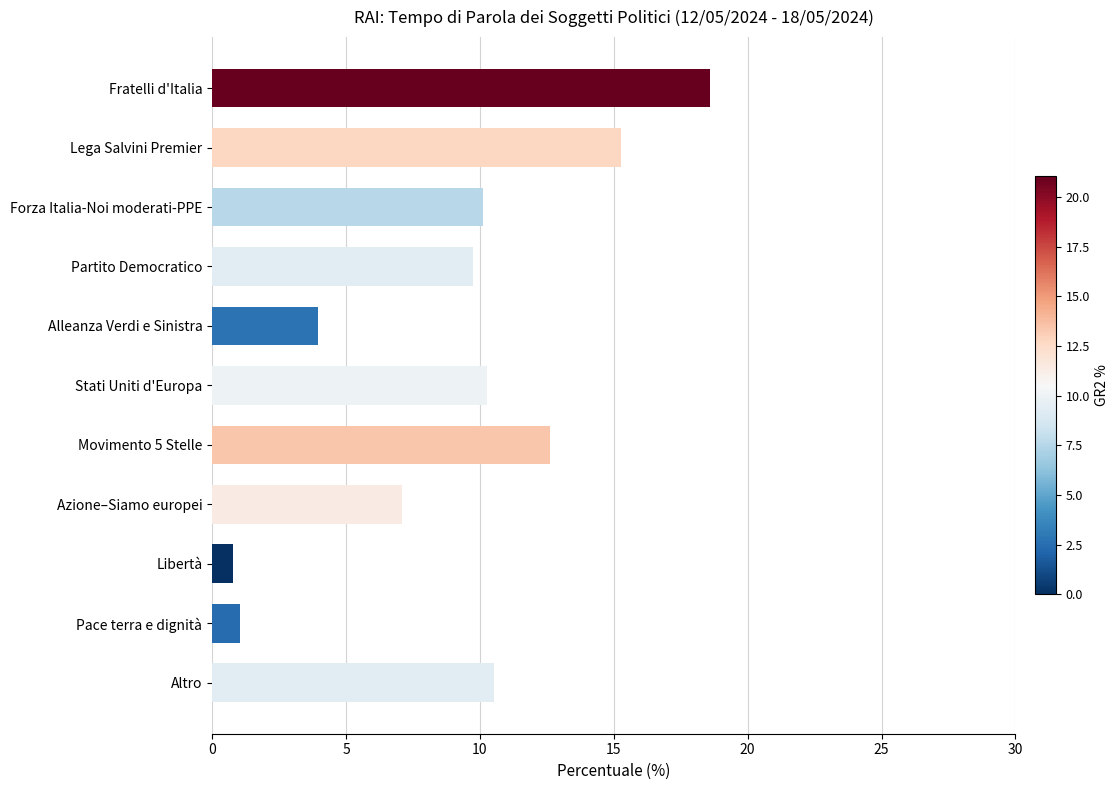

Is it true that the value at Alleanza Verdi e Sinistra is 3.9?

True